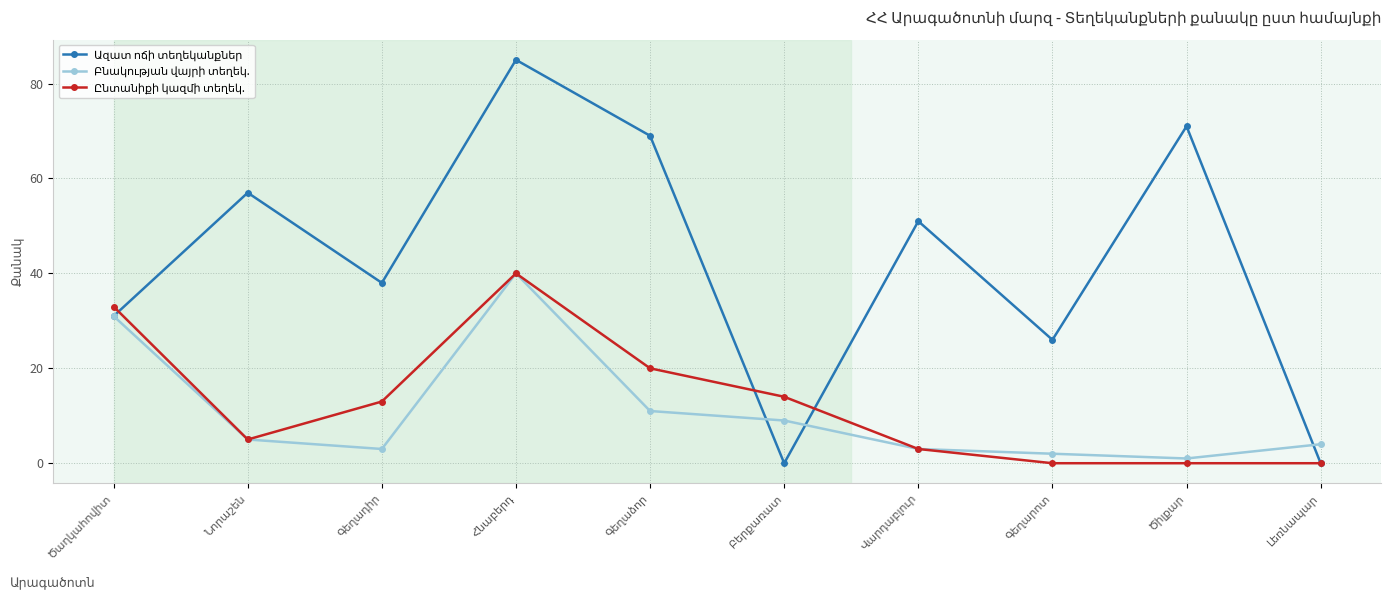

At how many categories does at least one series exceed 68?

3